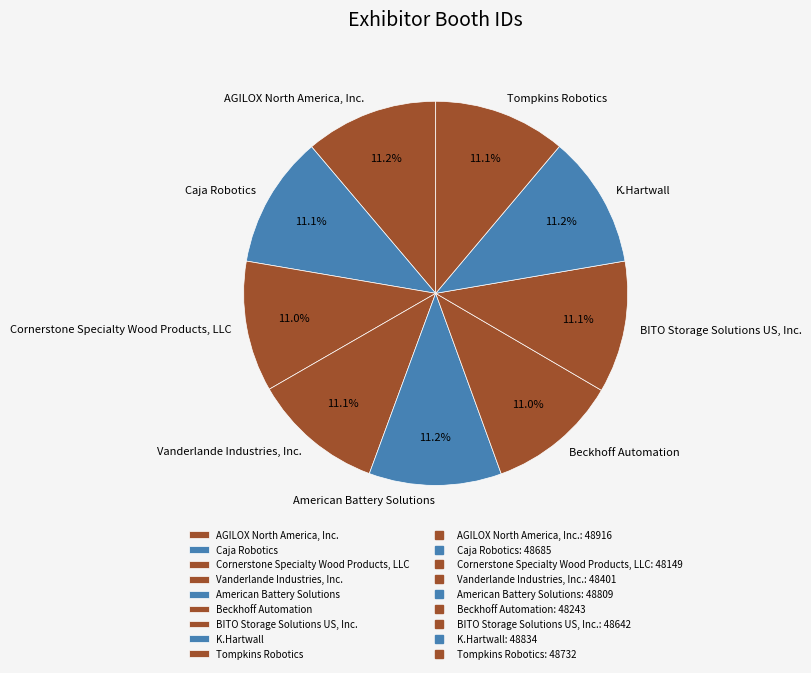

What percentage do AGILOX North America, Inc. and BITO Storage Solutions US, Inc. together represent?

22.3%